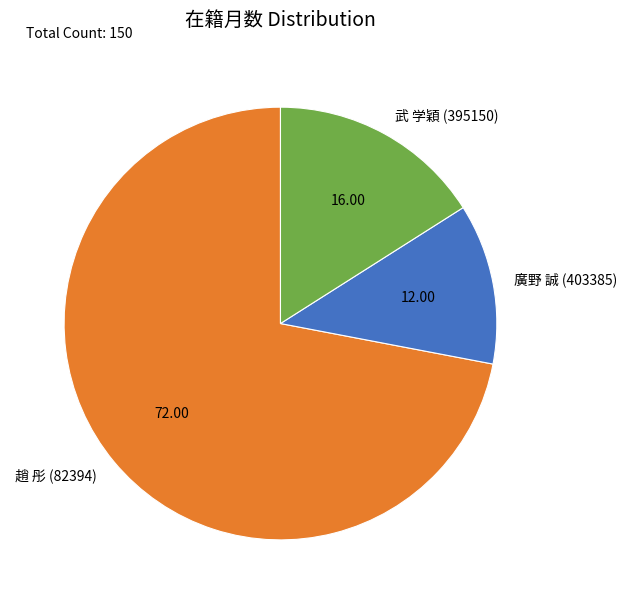

Is 趙 彤 (82394) the majority of the pie?

Yes